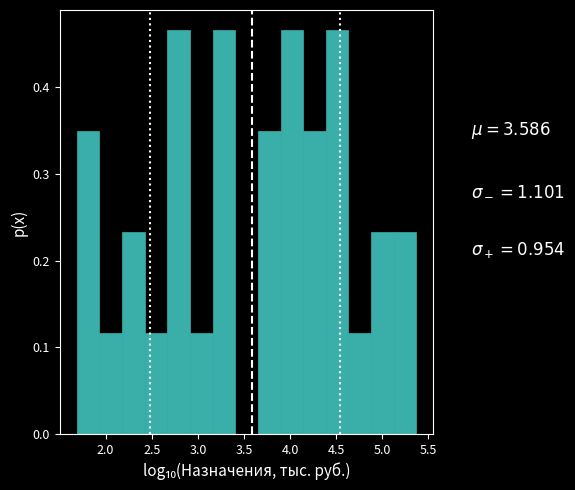

Reading left to right, transcribe this chart: for each bar, give the range it covers on the x-axis and its height. Neither the bar edges nor the heights are printed on the chart, so give them approximately, as read against the axes.

1.70 to 1.95: 0.35
1.95 to 2.20: 0.12
2.20 to 2.40: 0.23
2.40 to 2.65: 0.12
2.65 to 2.90: 0.47
2.90 to 3.15: 0.12
3.15 to 3.40: 0.47
3.40 to 3.65: 0
3.65 to 3.90: 0.35
3.90 to 4.15: 0.47
4.15 to 4.40: 0.35
4.40 to 4.65: 0.47
4.65 to 4.90: 0.12
4.90 to 5.10: 0.23
5.10 to 5.35: 0.23